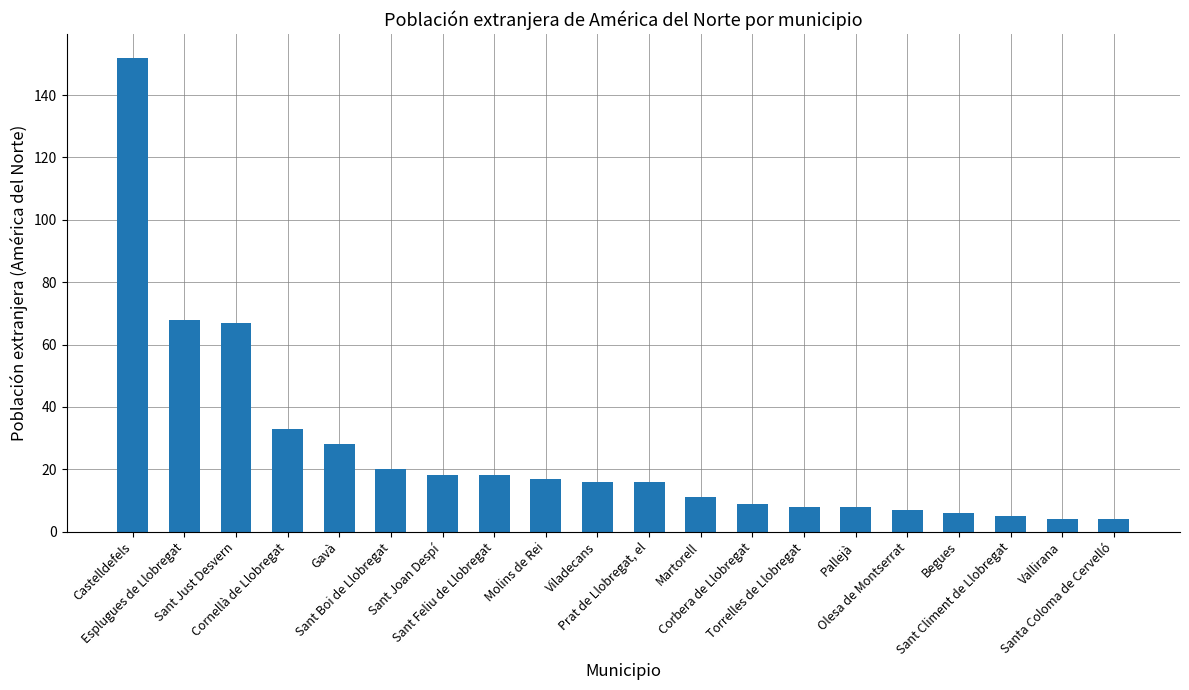

What is the smallest value displayed?

4